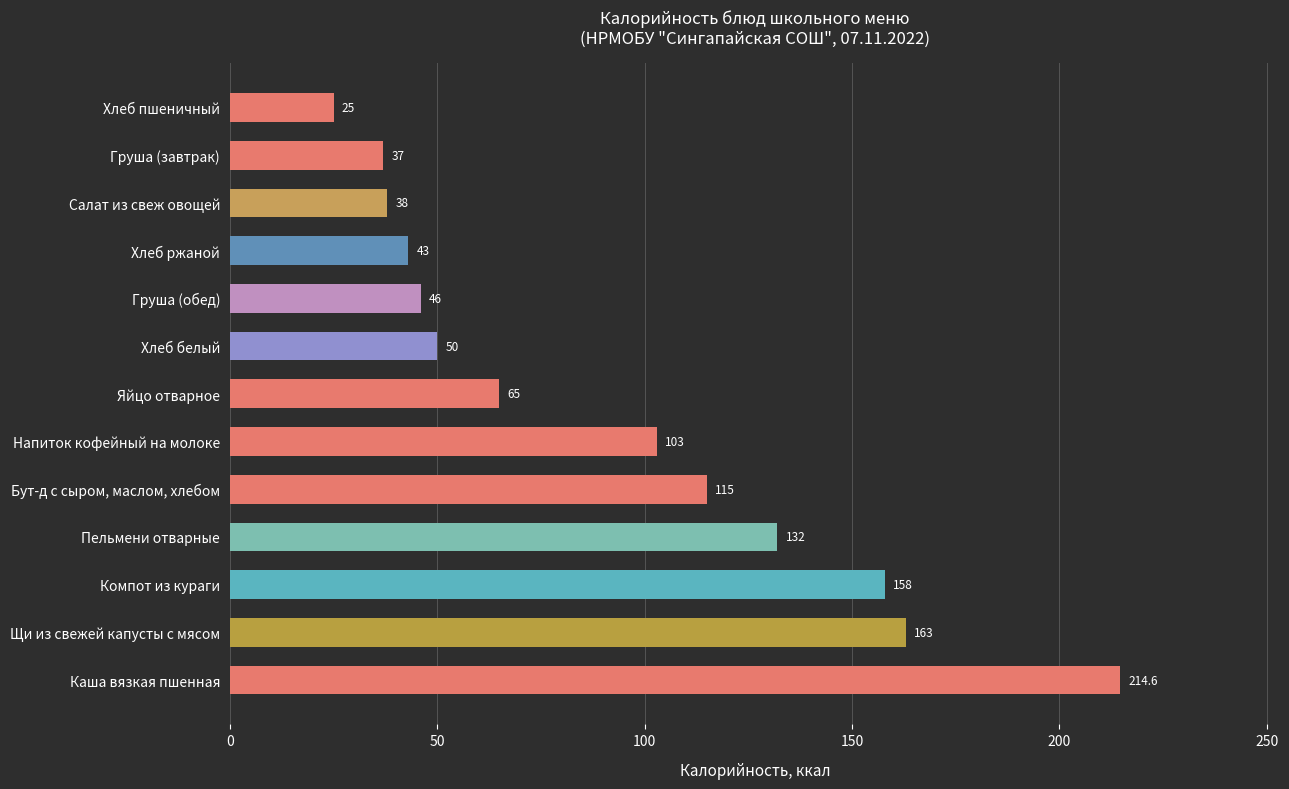

What value does the data have at Компот из кураги?

158.0